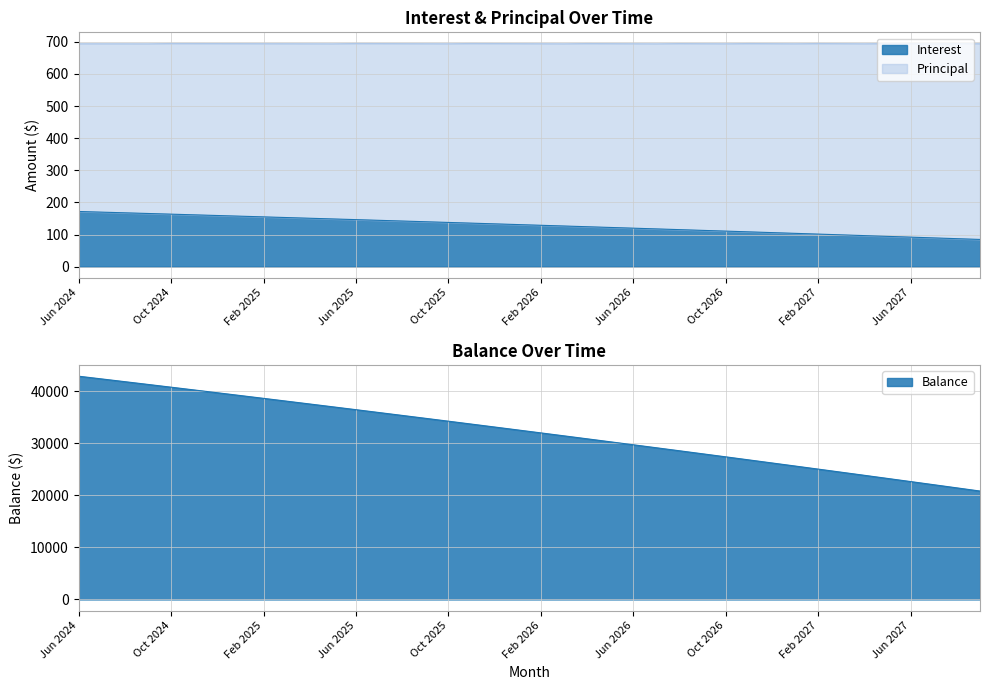

At which category is the sum across all series the highest?

Jun 2024